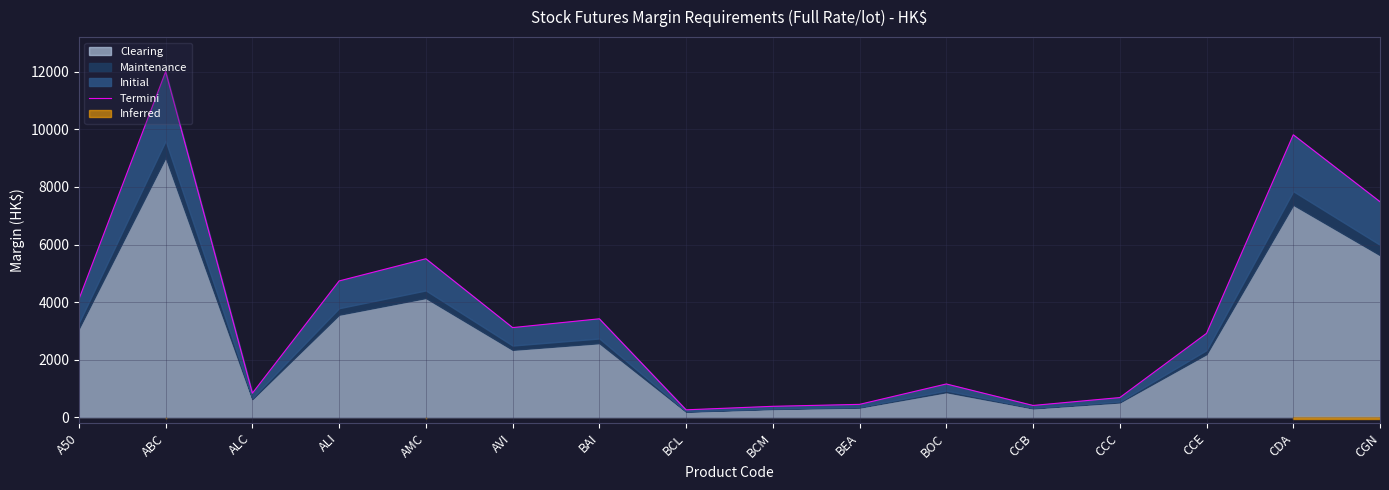

Read the value at BAI, to the nearest 100.

3400